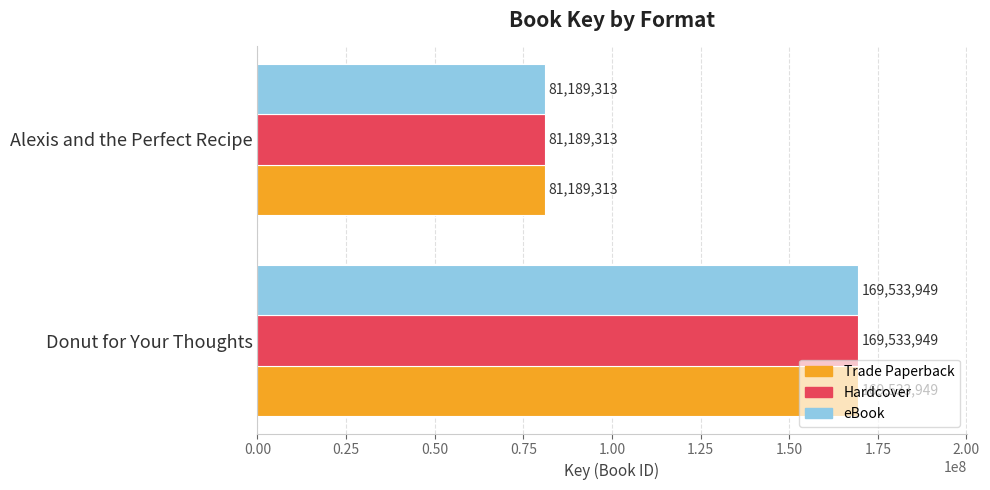

The eBook series shows 81189313 at Alexis and the Perfect Recipe. True or false?

True